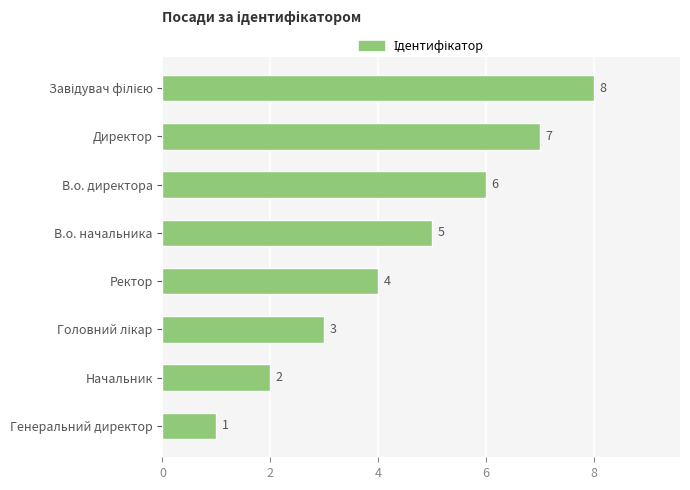

Count the values in the range 3 to 7.

5